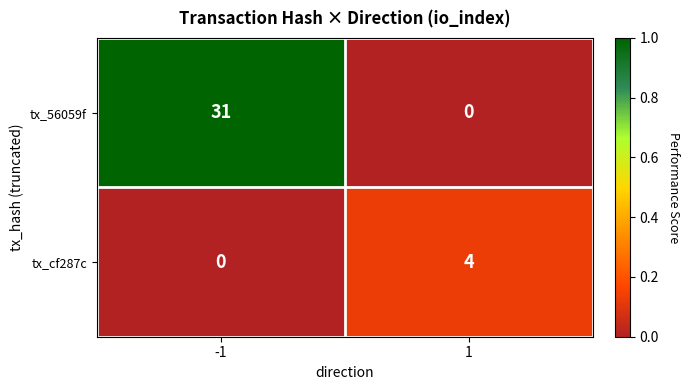

Is the value of tx_56059f at 1 greater than the value of tx_cf287c at 1?

No